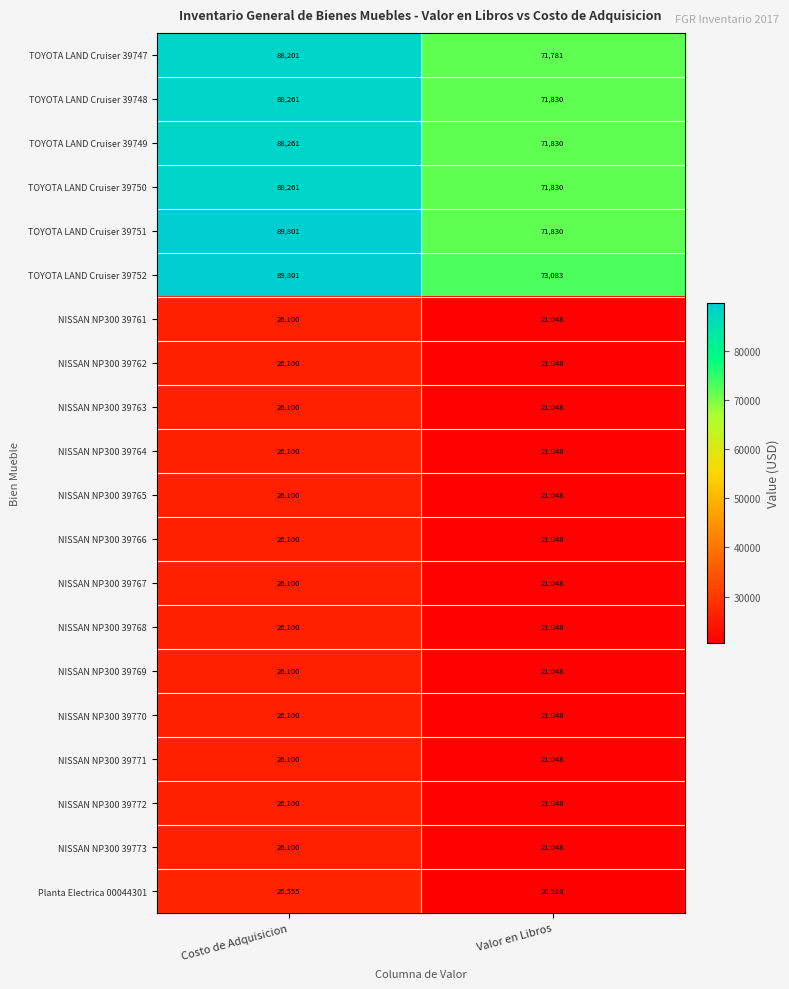

Rank the categories by NISSAN NP300 39763 value from highest to lowest.

Costo de Adquisicion, Valor en Libros